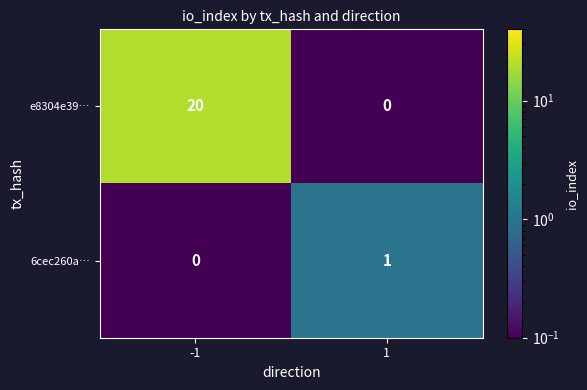

What is the difference between the highest and lowest values at 1?

1